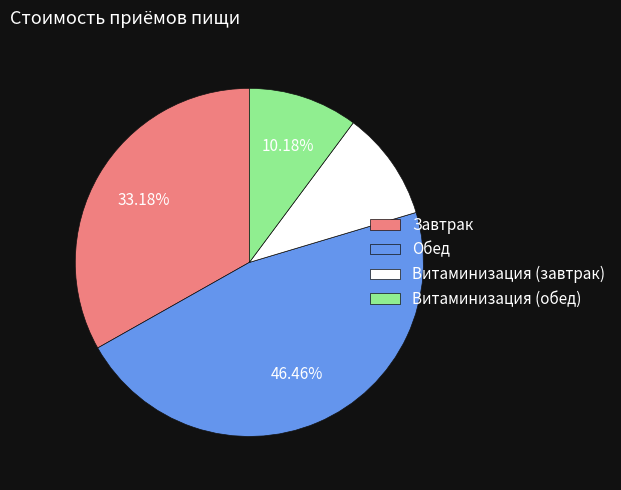

To the nearest percent, what percentage of the pie is Витаминизация (обед)?

10%